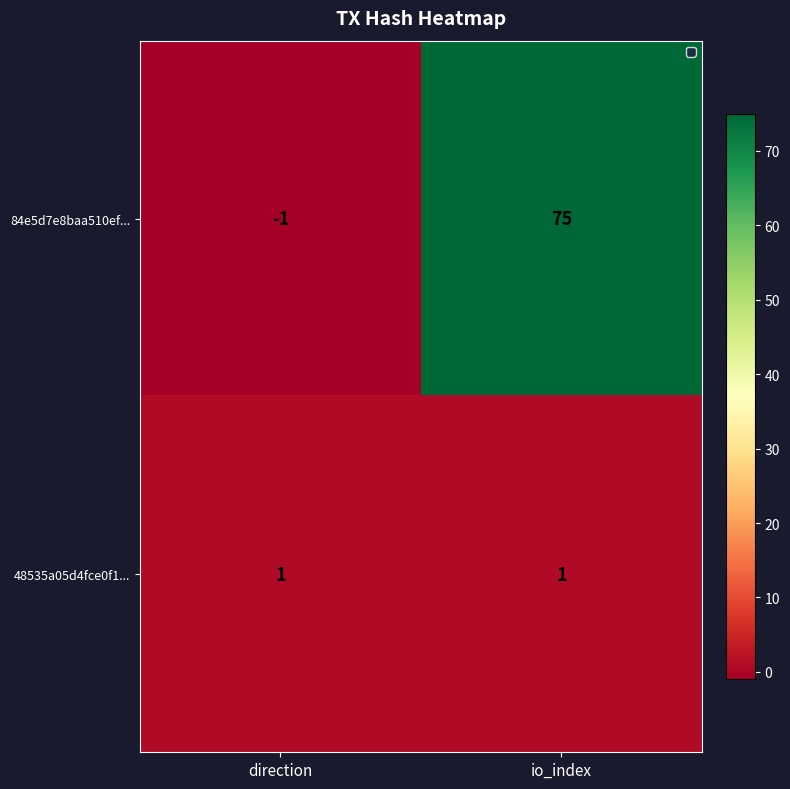

At which category does the chart reach its minimum across all series?

direction